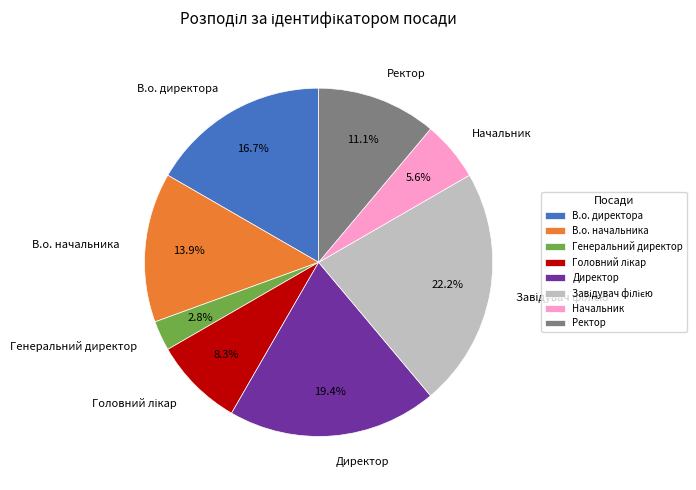

Between Ректор and В.о. начальника, which is larger?

В.о. начальника